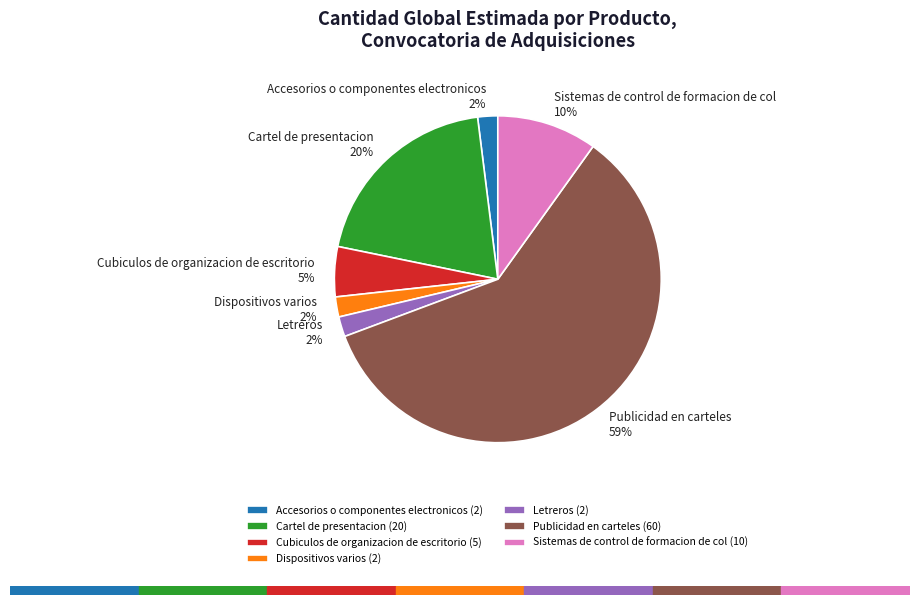

Does any single category account for the majority?

Yes